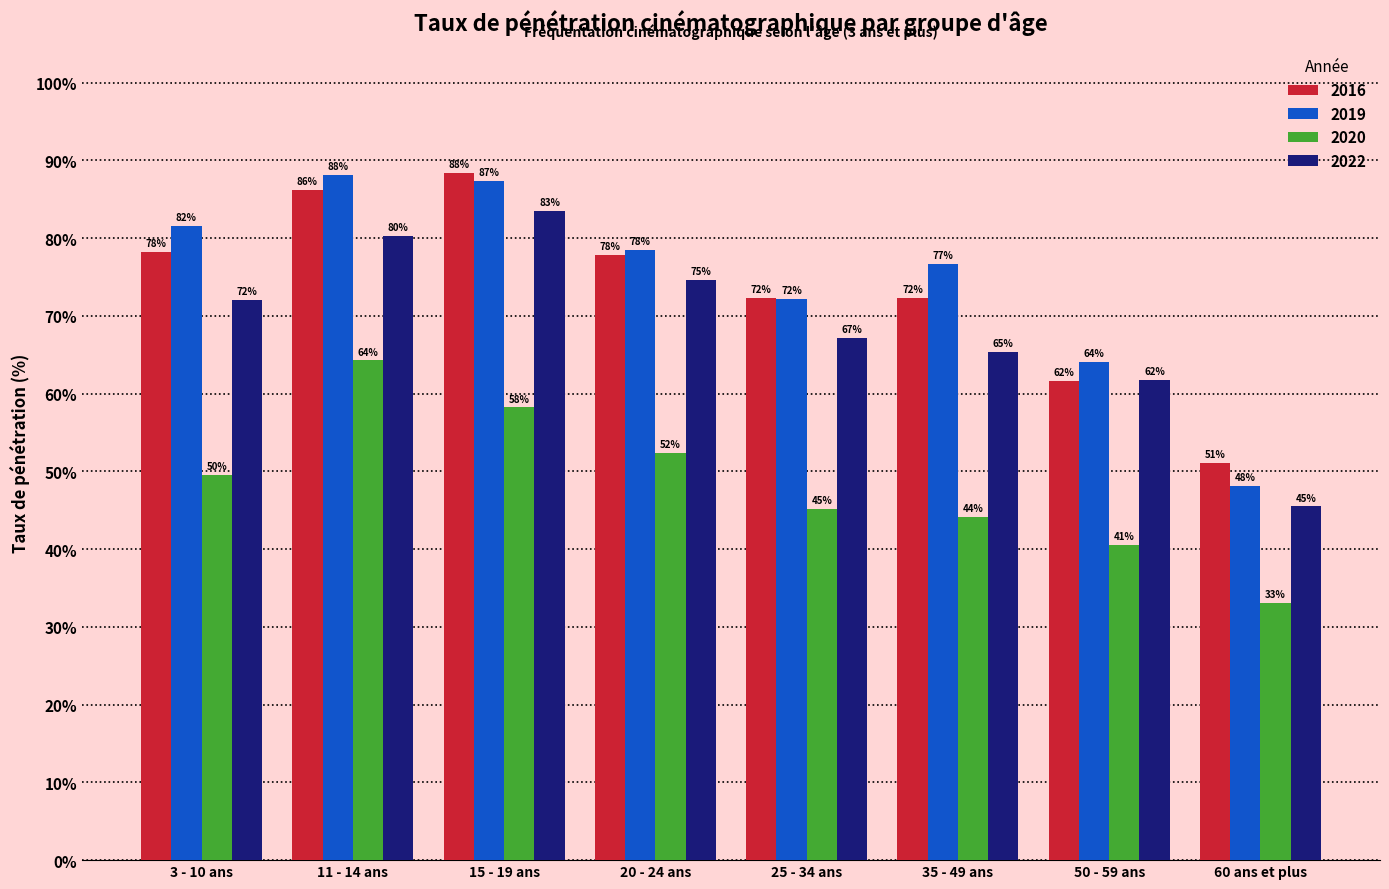

What is the approximate value of 2016 at 50 - 59 ans?

61.6